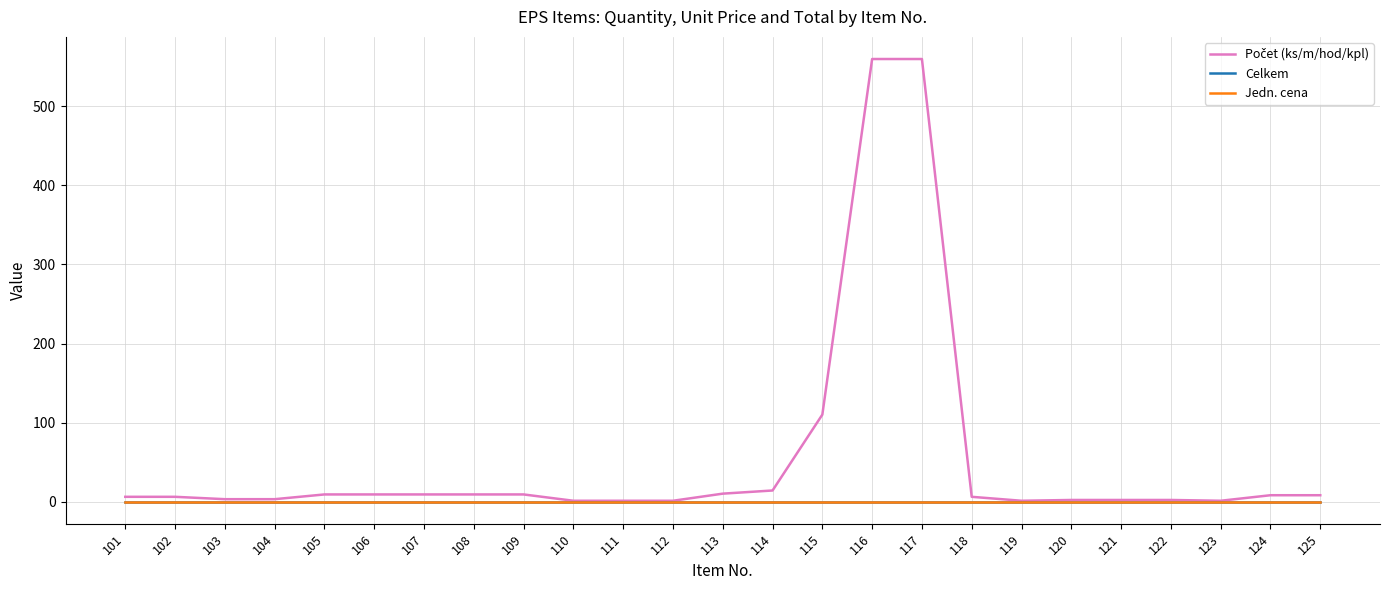

Reading left to right, list all the values displayed in this chart.

Počet (ks/m/hod/kpl): 101=6	102=6	103=3	104=3	105=9	106=9	107=9	108=9	109=9	110=1	111=1	112=1	113=10	114=14	115=110	116=560	117=560	118=6	119=1	120=2	121=2	122=2	123=1	124=8	125=8
Celkem: 101=0	102=0	103=0	104=0	105=0	106=0	107=0	108=0	109=0	110=0	111=0	112=0	113=0	114=0	115=0	116=0	117=0	118=0	119=0	120=0	121=0	122=0	123=0	124=0	125=0
Jedn. cena: 101=0	102=0	103=0	104=0	105=0	106=0	107=0	108=0	109=0	110=0	111=0	112=0	113=0	114=0	115=0	116=0	117=0	118=0	119=0	120=0	121=0	122=0	123=0	124=0	125=0